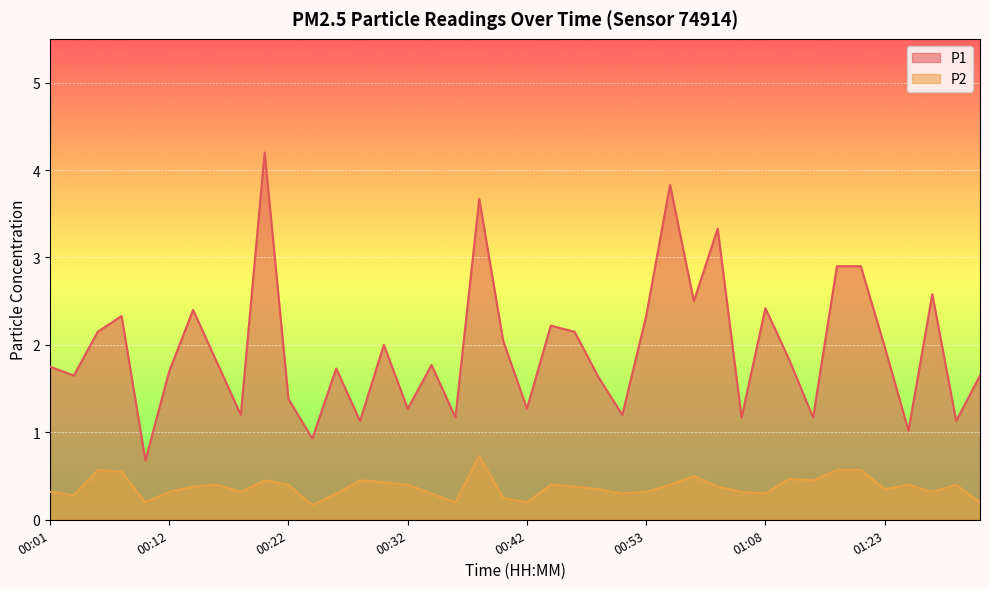

What is the label of the 3rd point from the left?

00:05